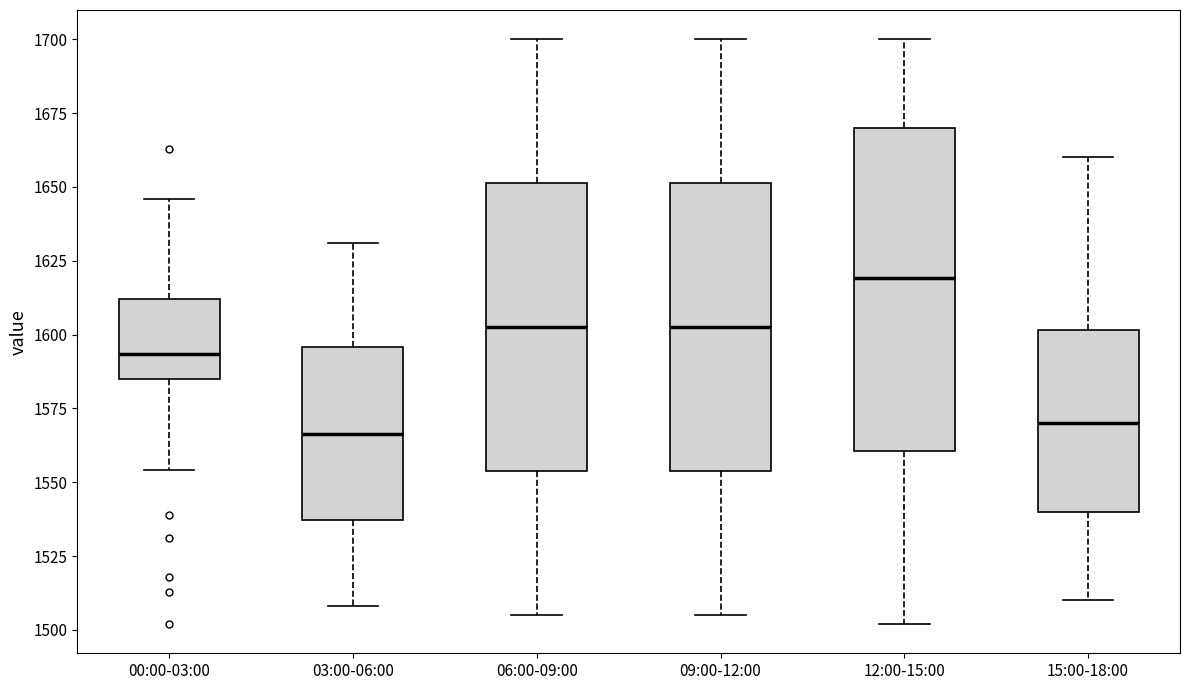

Which box's median line is the highest?

12:00-15:00